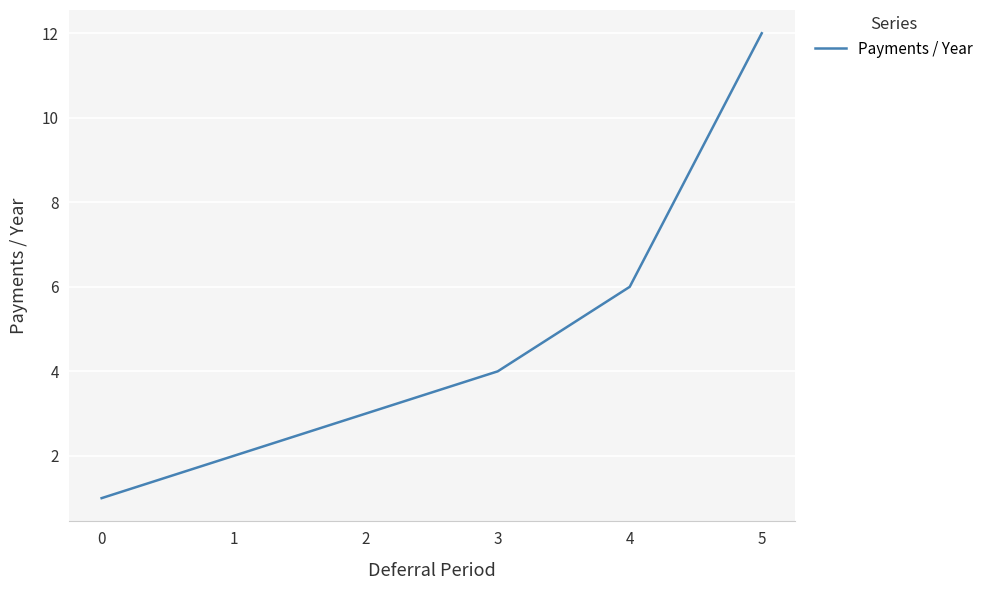

Which has a higher value, 3 or 2?

3